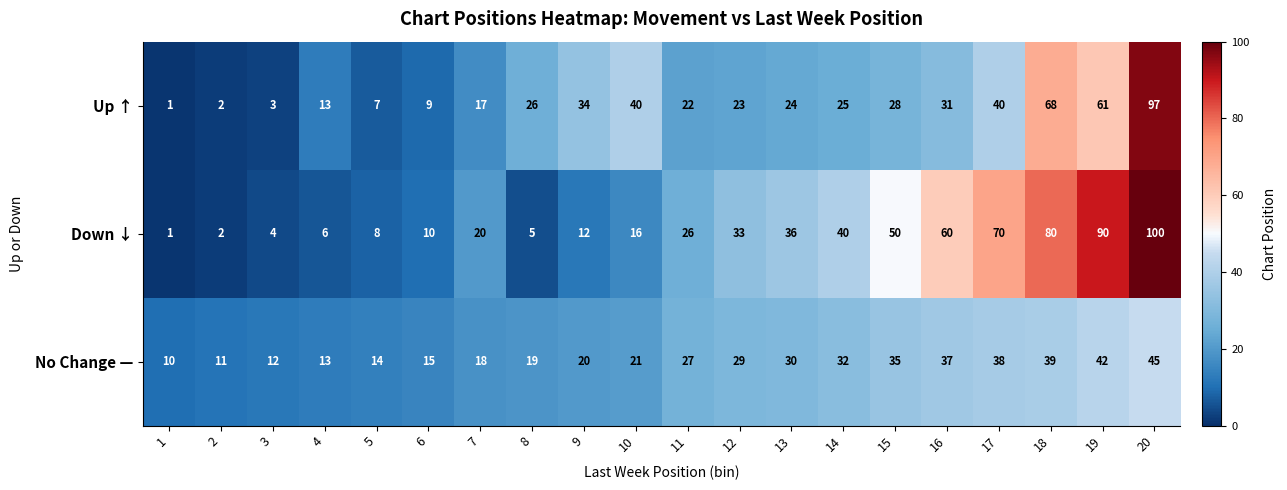

Count the number of categories in the chart.

20